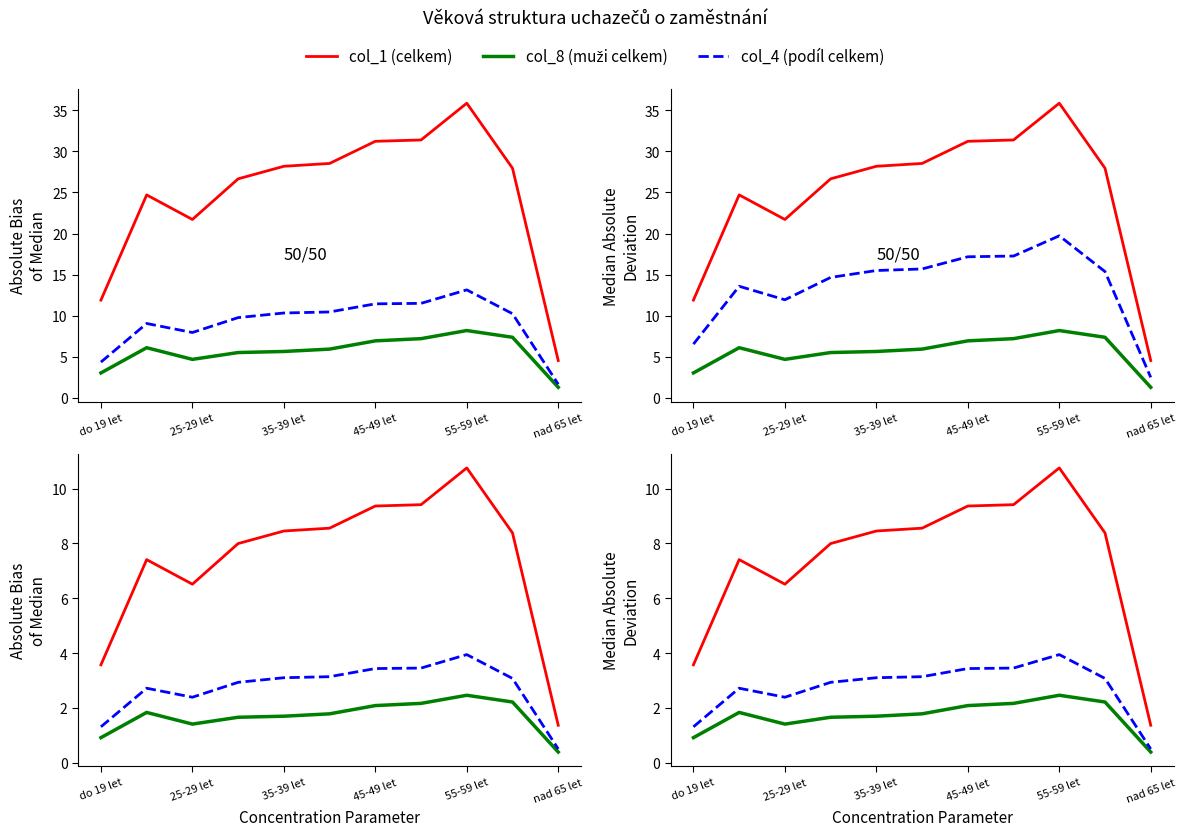

Reading right to left, list all the values displayed in this chart.

col_1 (celkem): 1.4	8.4	10.8	9.4	9.4	8.6	8.5	8.0	6.5	7.4	3.6
col_8 (muži celkem): 0.4	2.2	2.5	2.2	2.1	1.8	1.7	1.7	1.4	1.8	0.9
col_4 (podíl celkem): 0.5	3.1	3.9	3.5	3.4	3.1	3.1	2.9	2.4	2.7	1.3